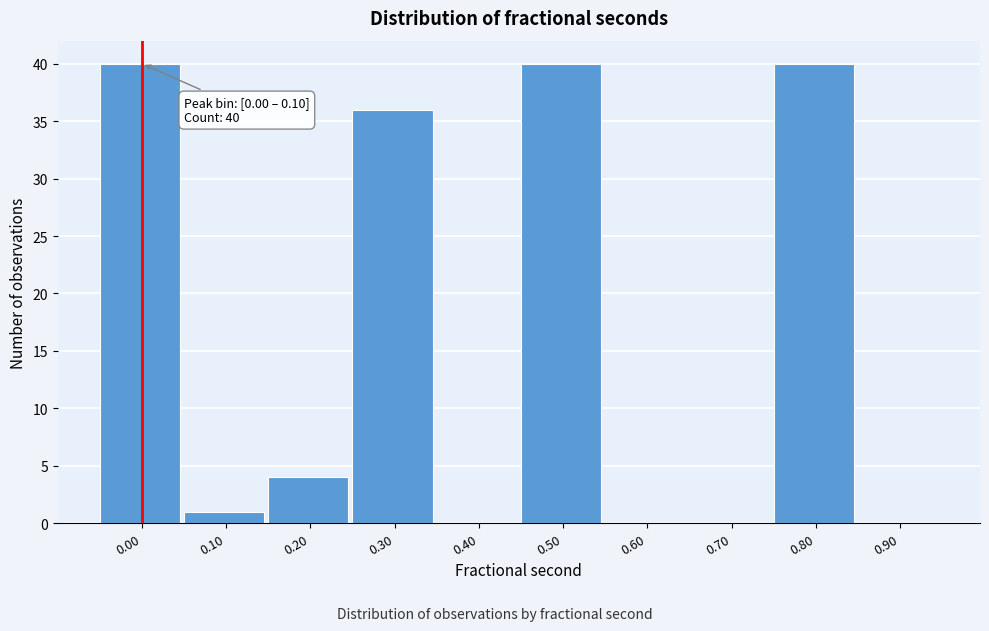

Reading right to left, extract all data points from this chart.

0.90=0	0.80=40	0.70=0	0.60=0	0.50=40	0.40=0	0.30=36	0.20=4	0.10=1	0.00=40